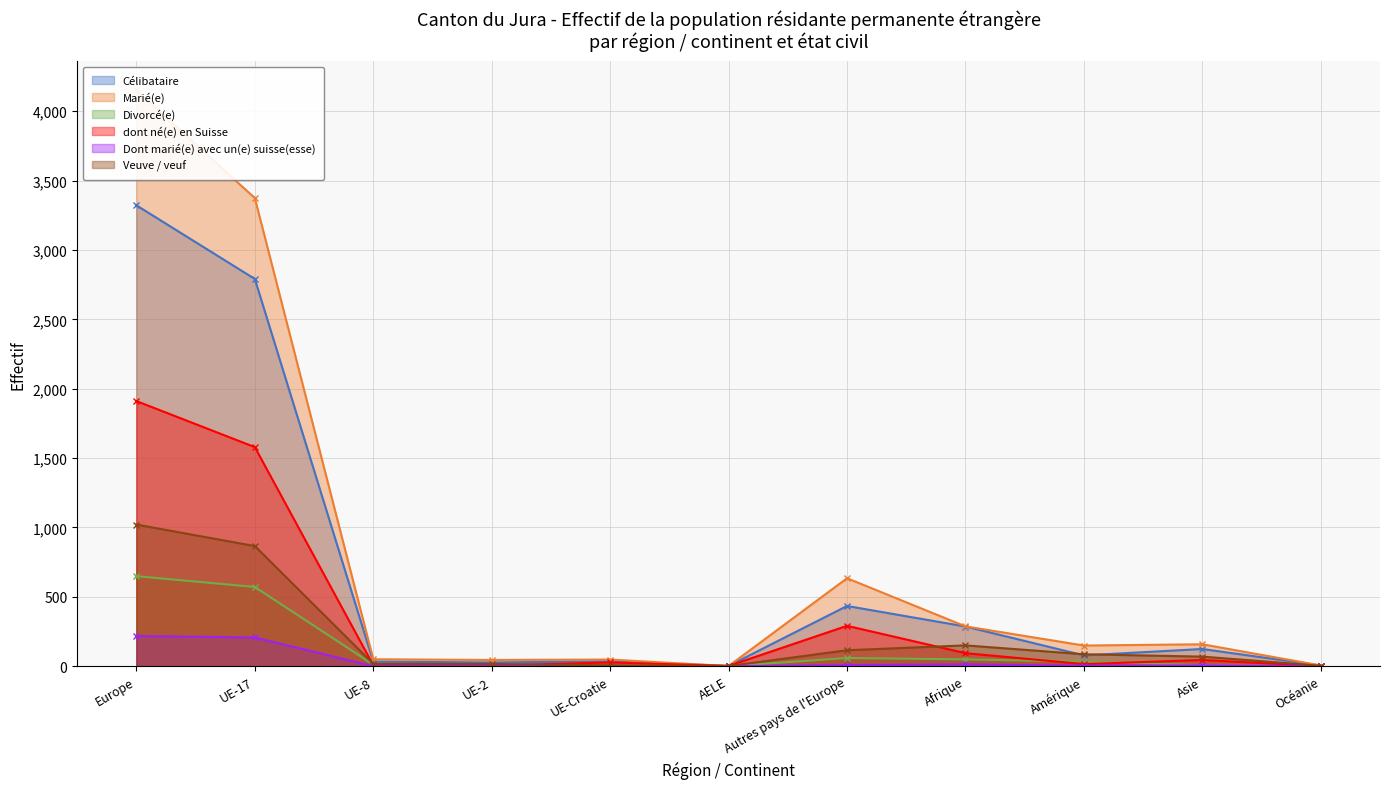

List the series in order of their peak value, highest first.

Marié(e), Célibataire, dont né(e) en Suisse, Veuve / veuf, Divorcé(e), Dont marié(e) avec un(e) suisse(esse)